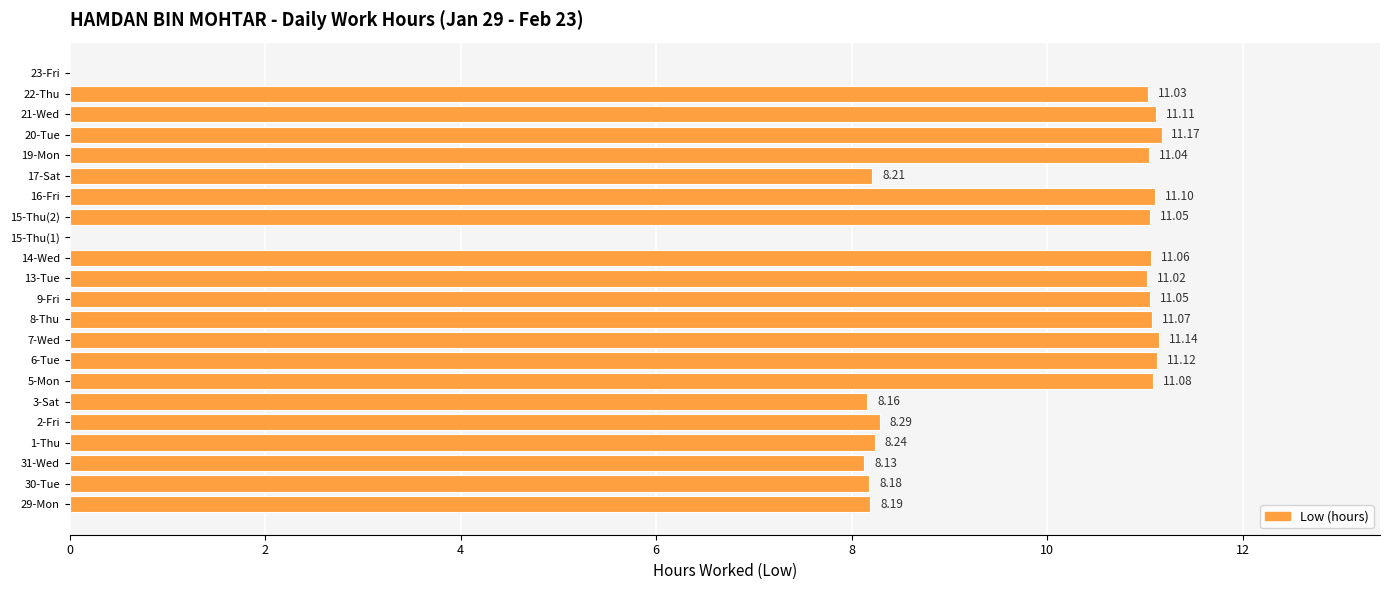

What is the sum of the values at 20-Tue and 7-Wed?

22.3